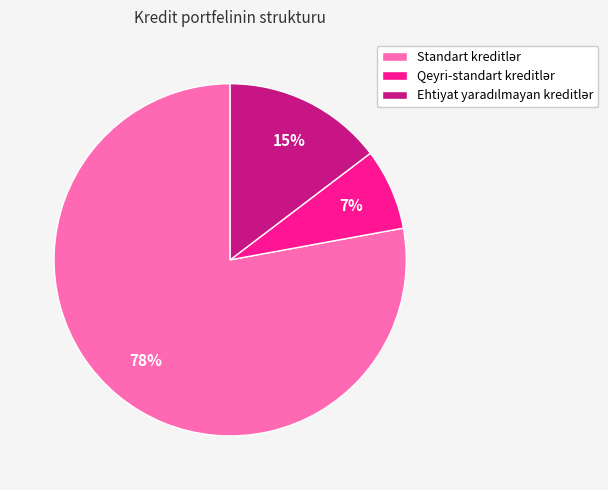

Does any single category account for the majority?

Yes